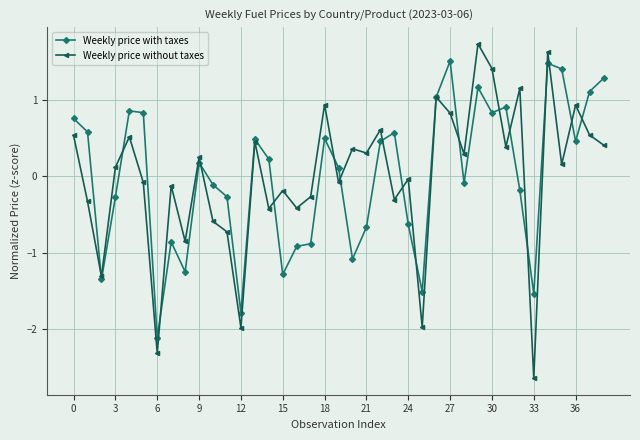

Rank the series by their maximum value, from highest to lowest.

Weekly price without taxes, Weekly price with taxes